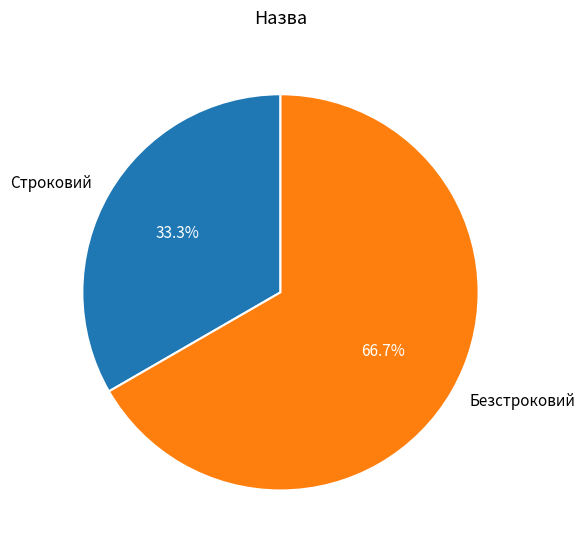

The Строковий slice represents 24% of the pie. True or false?

False